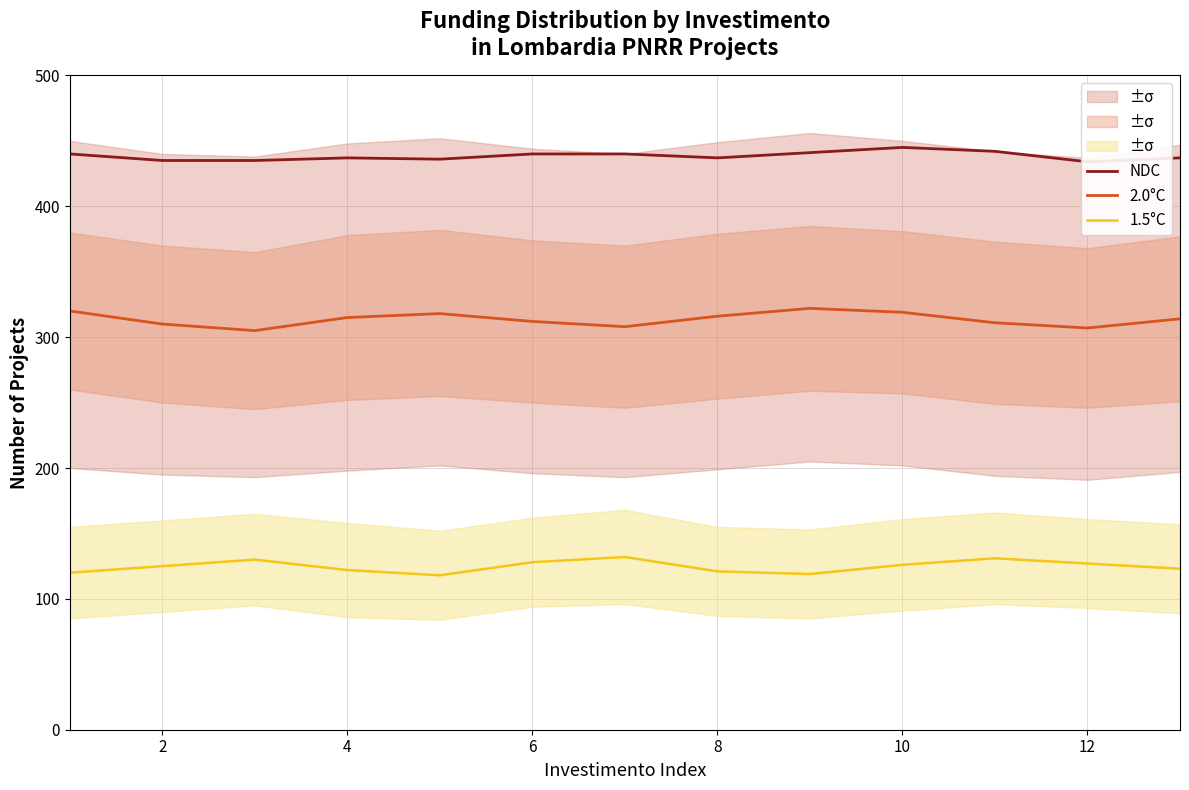

In 1.5°C, how many points are higher than both neighbors (excluding endpoints)?

3